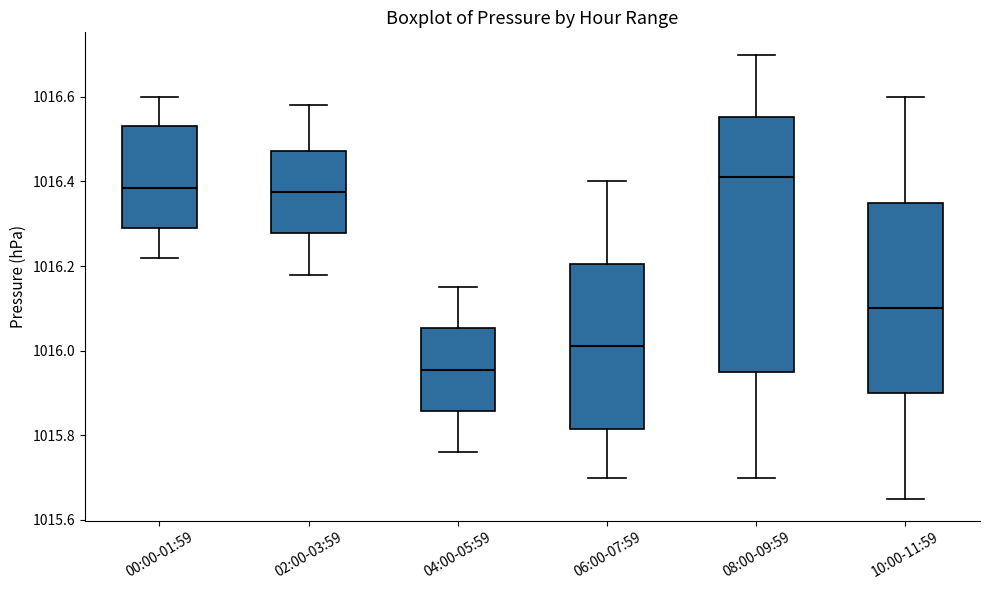

Which box has the lowest median line?

04:00-05:59